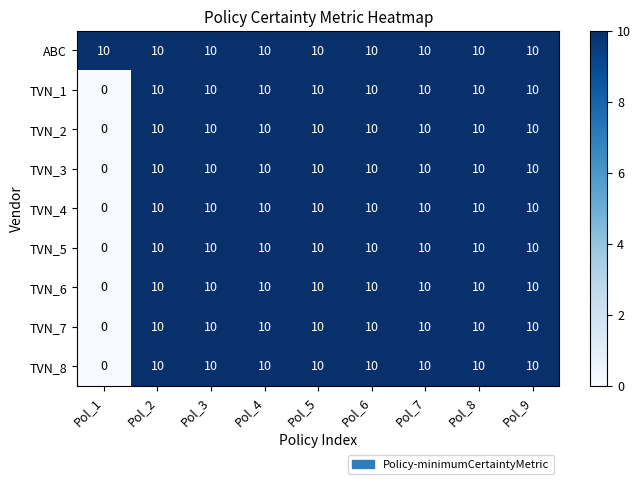

How many distinct data groups are displayed?

9